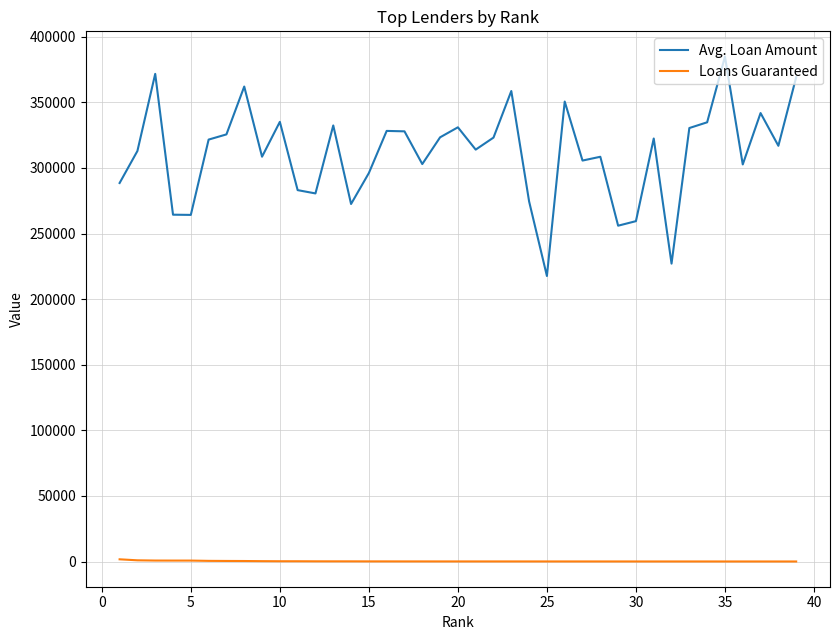

What is the difference between the maximum and minimum values in the Avg. Loan Amount series?

167260